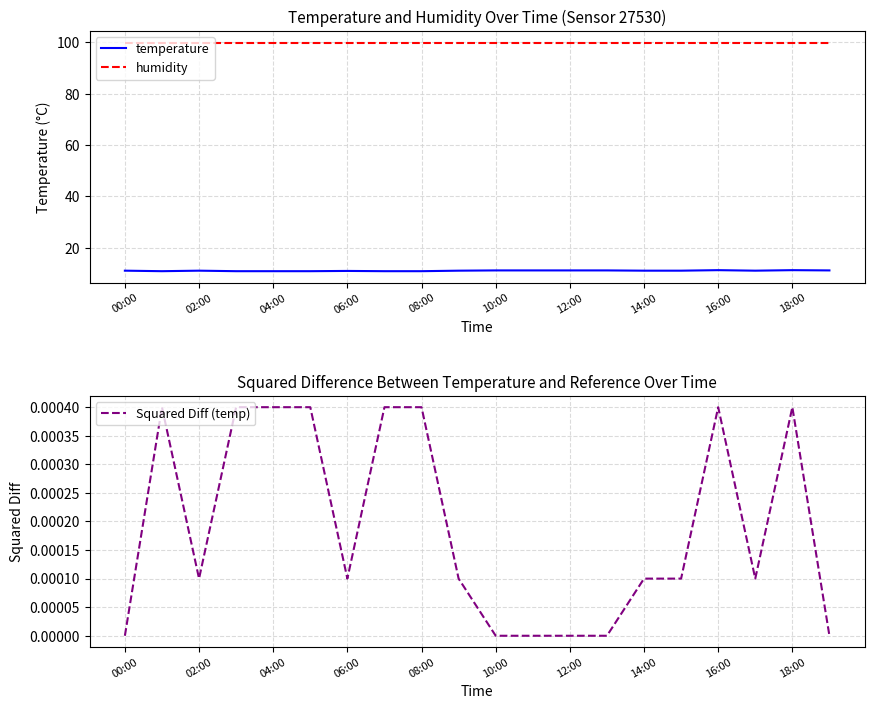

The Squared Diff (temp) series shows 0.0 at 19. True or false?

True